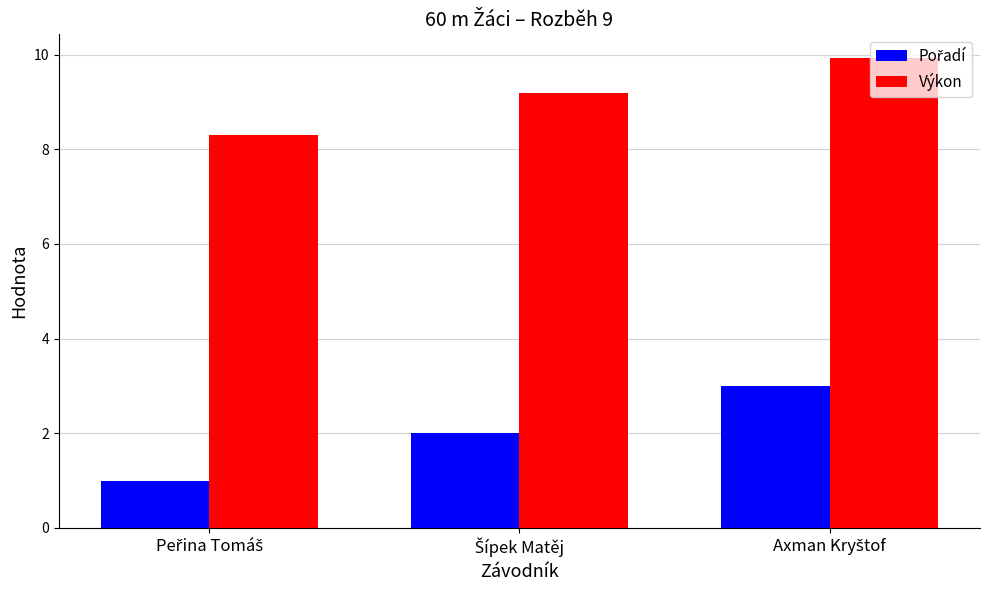

What is the sum of all Výkon values?

27.4